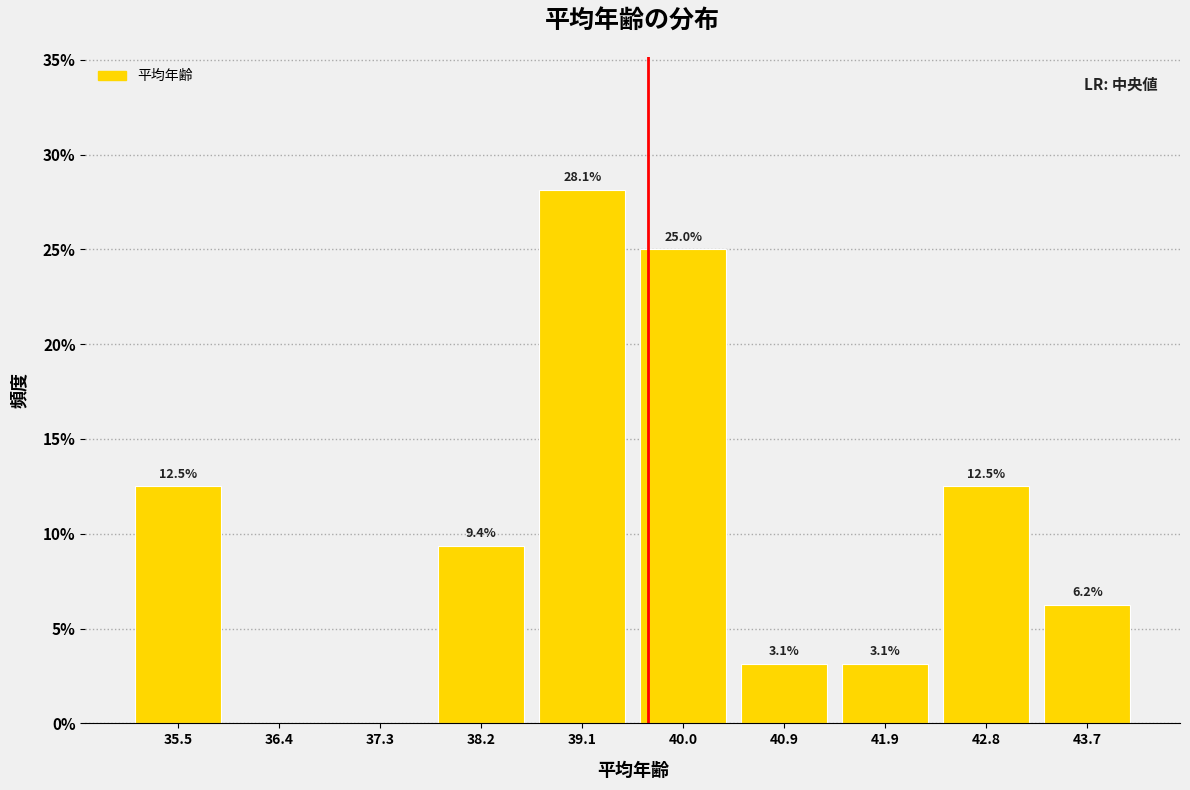

Over which range of the x-axis is the bar tallest?

38.7 to 39.6